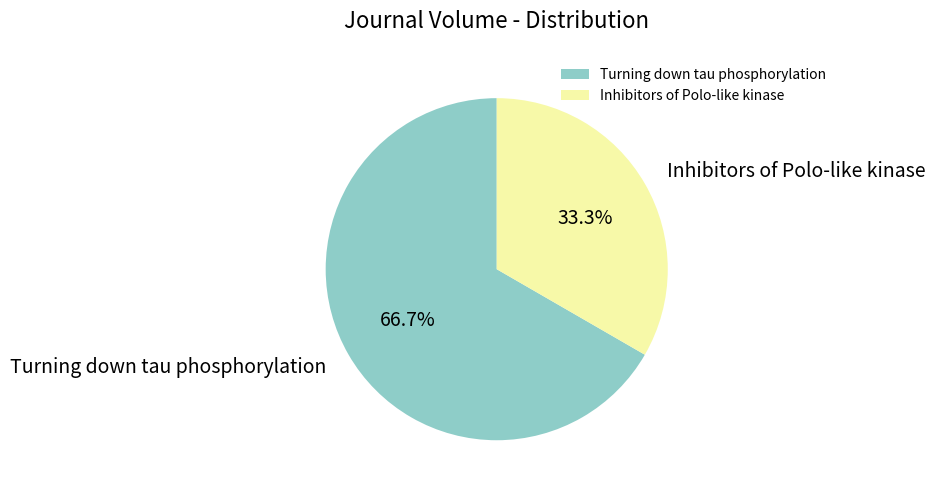

Count the number of slices in the pie.

2